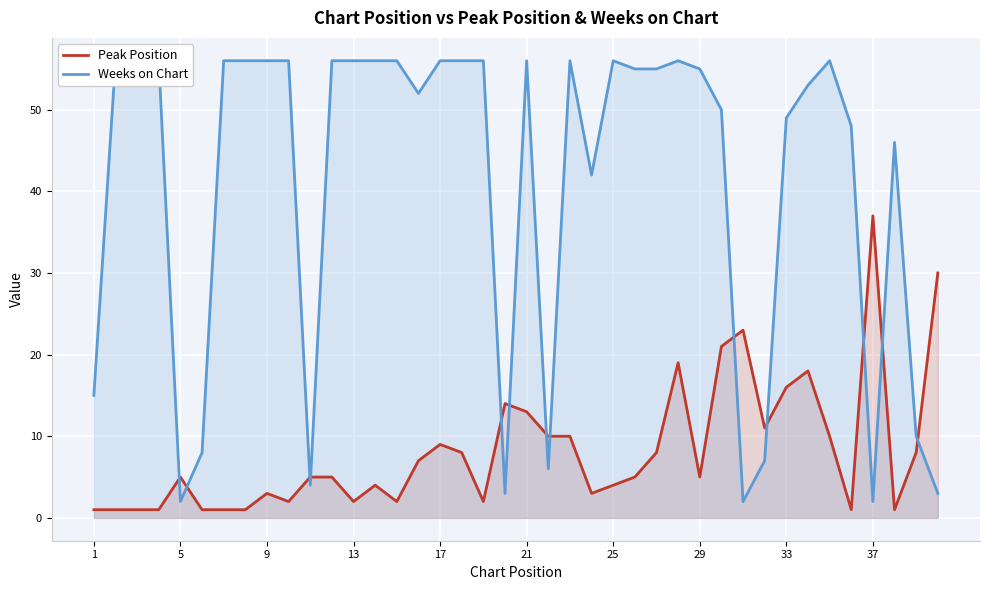

How many lines are shown in the chart?

2